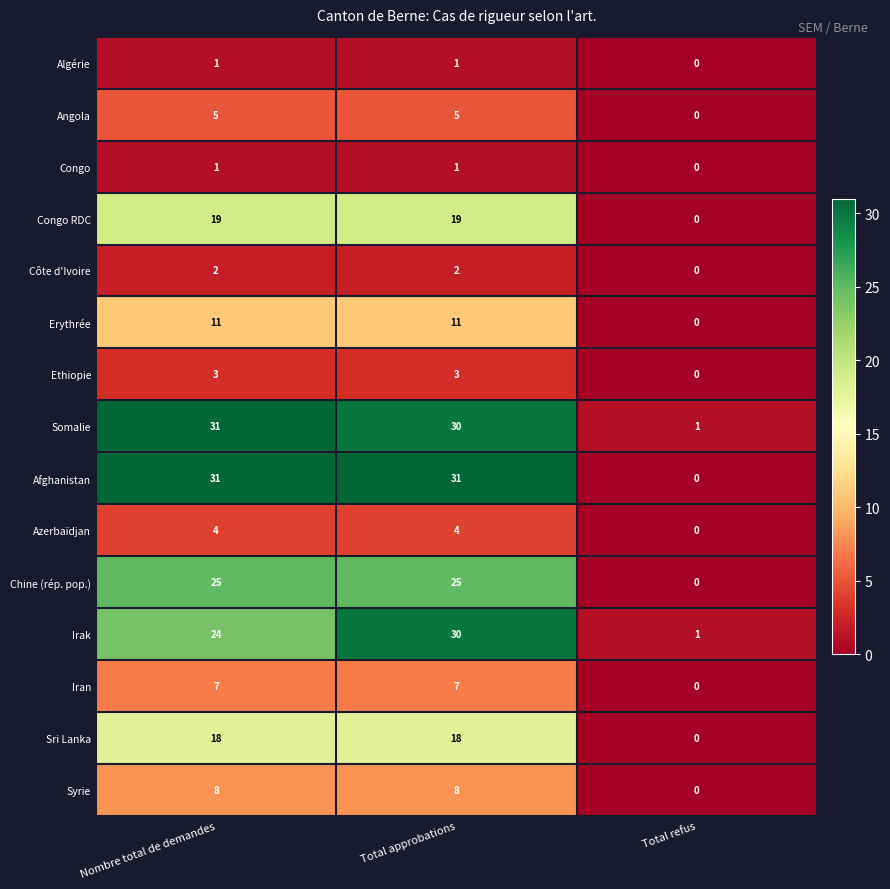

How many series are shown in this chart?

15